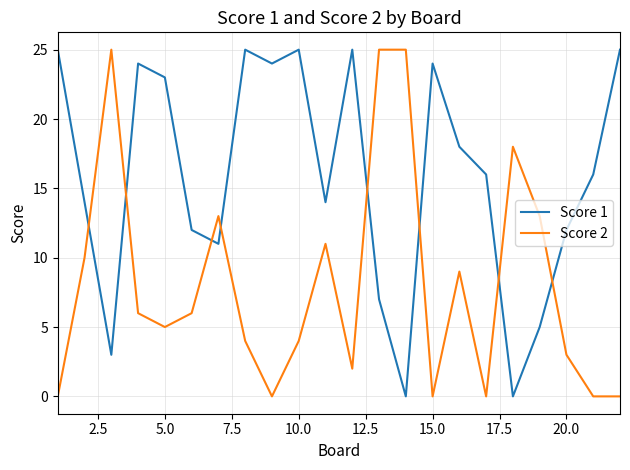

What is the greatest value displayed?

25